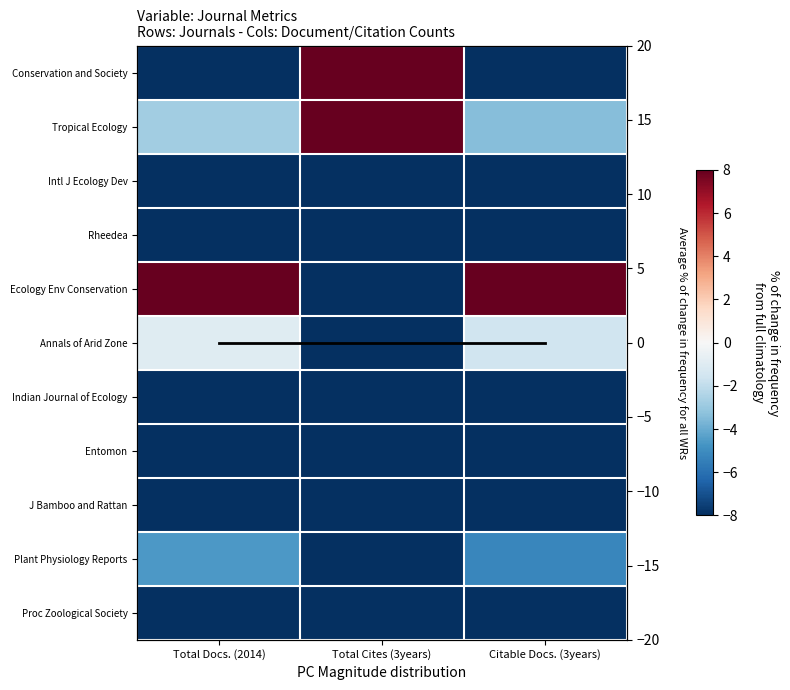

Which series changed the most between Total Cites (3years) and Citable Docs. (3years)?

Ecology Env Conservation